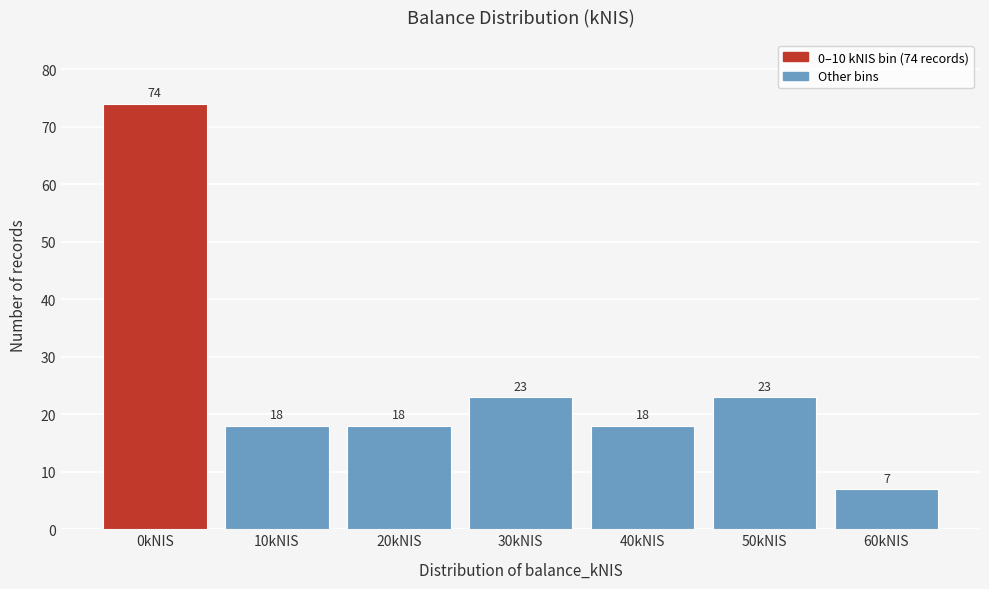

Reading right to left, what are all the values shown in this chart?

60kNIS=7	50kNIS=23	40kNIS=18	30kNIS=23	20kNIS=18	10kNIS=18	0kNIS=74